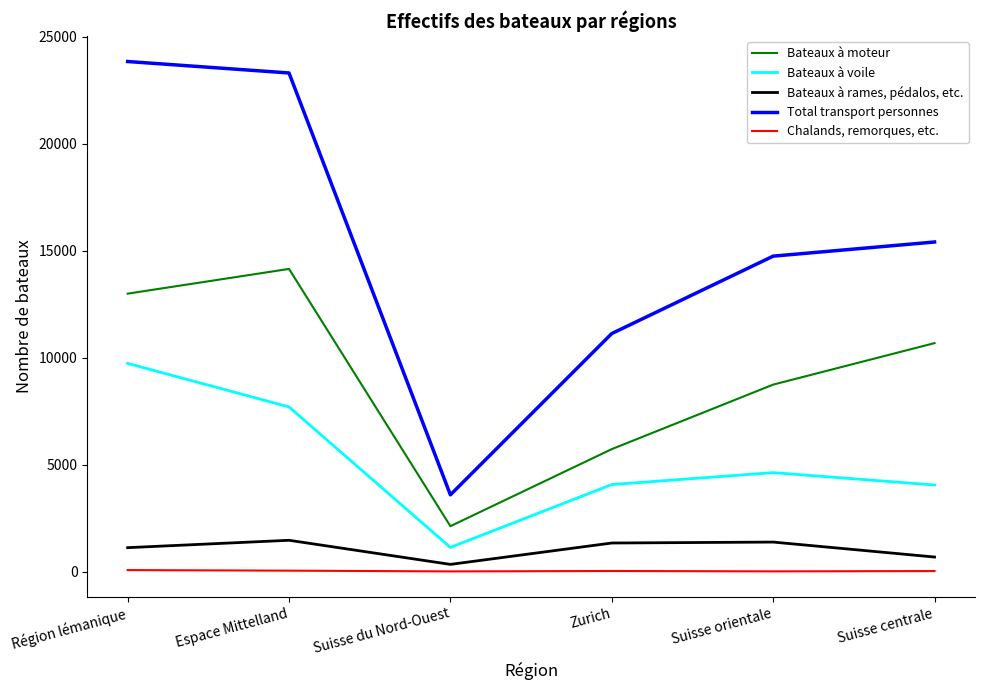

Where is Bateaux à moteur nearest to the value 8133?

Suisse orientale